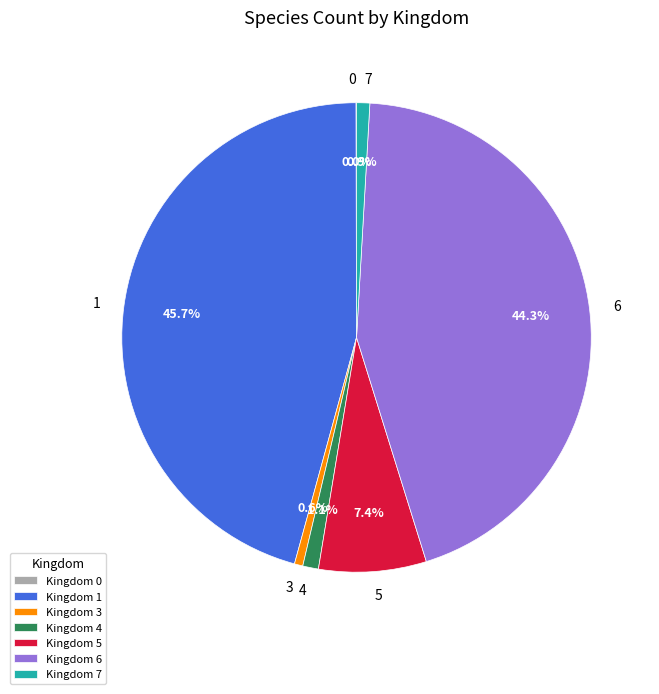

Is the sum of 3 and 4 greater than half?

No